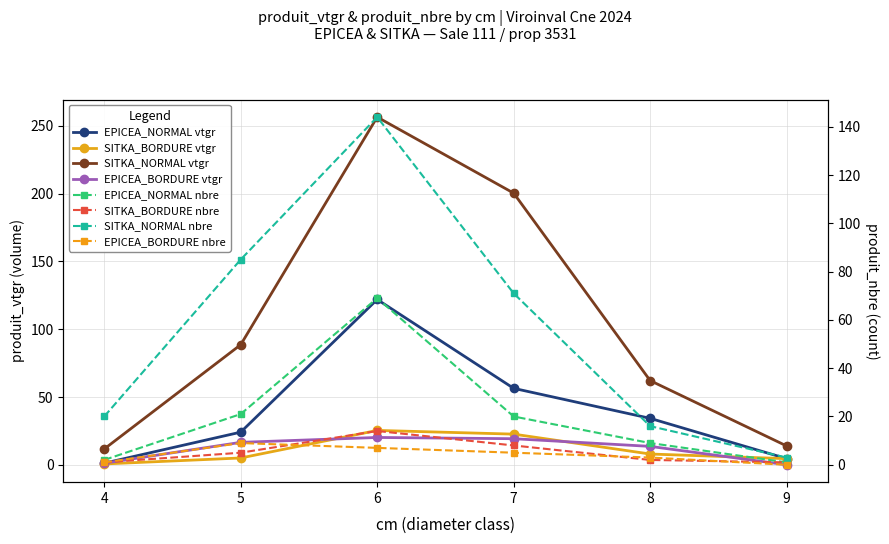

At which category is the sum across all series the highest?

6